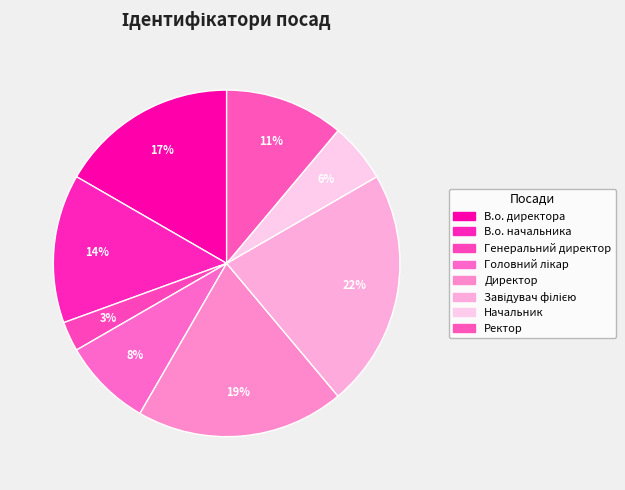

What is the ratio of the value at Директор to the value at Генеральний директор?

7.0